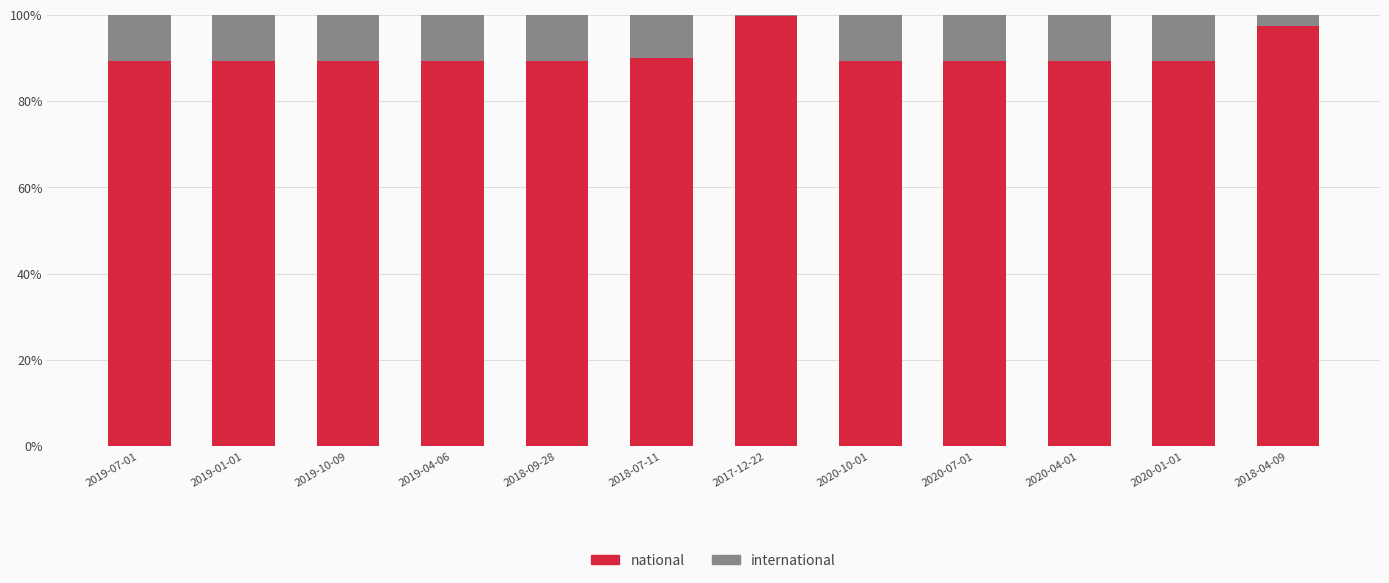

True or false: national has a value of 43.9 at 2018-07-11.

False